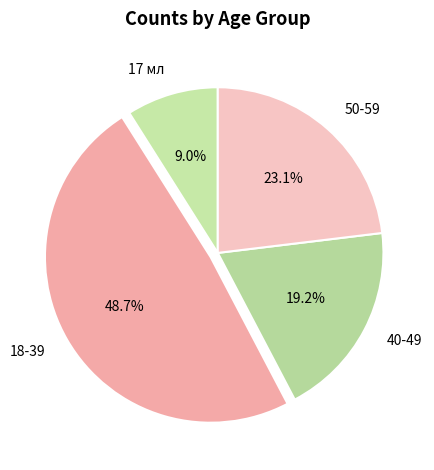

Count the number of slices in the pie.

4